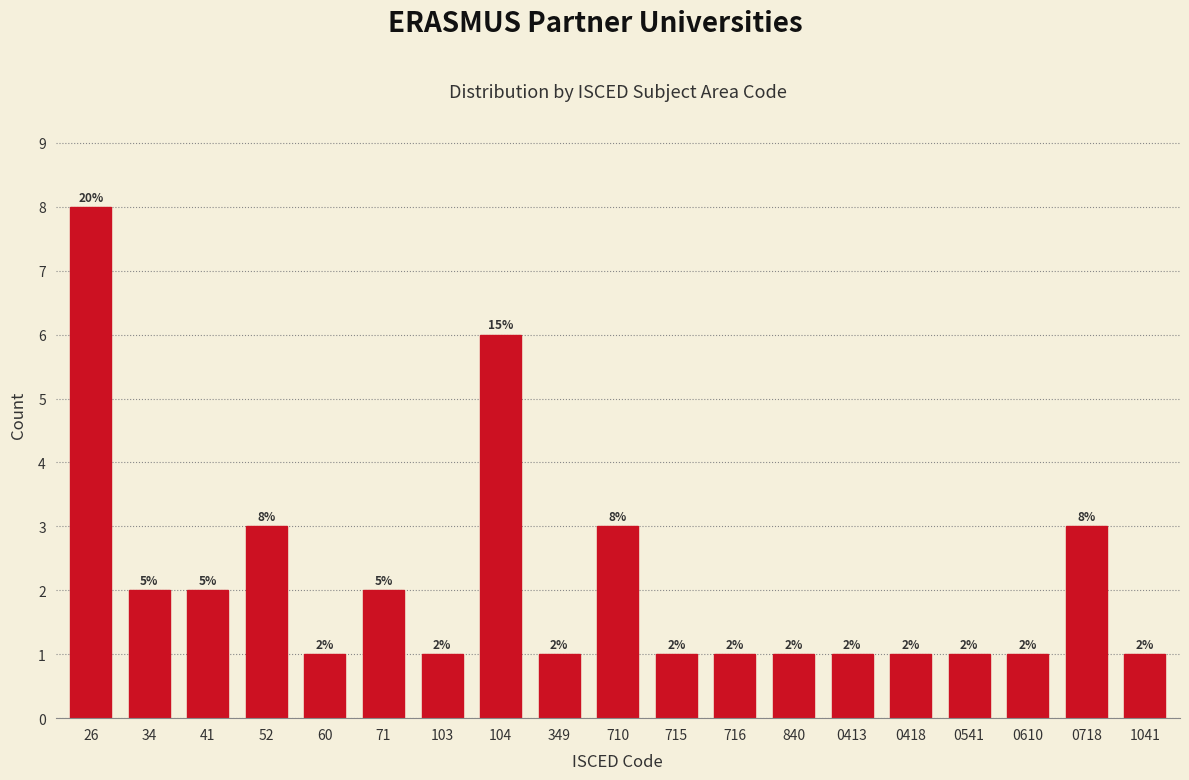

Reading right to left, extract all data points from this chart.

1041=1	0718=3	0610=1	0541=1	0418=1	0413=1	840=1	716=1	715=1	710=3	349=1	104=6	103=1	71=2	60=1	52=3	41=2	34=2	26=8